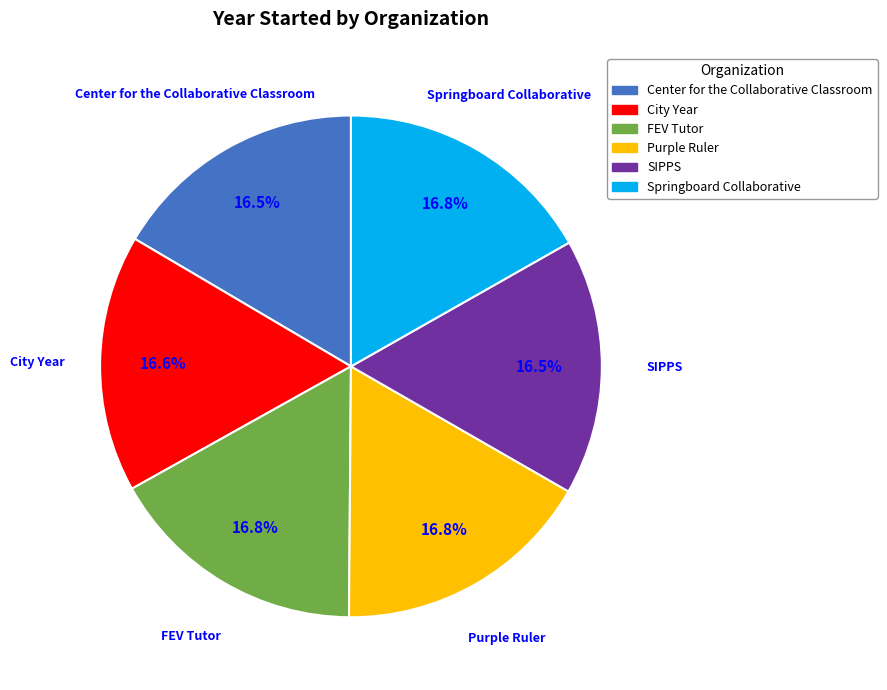

To the nearest percent, what portion does City Year represent?

17%